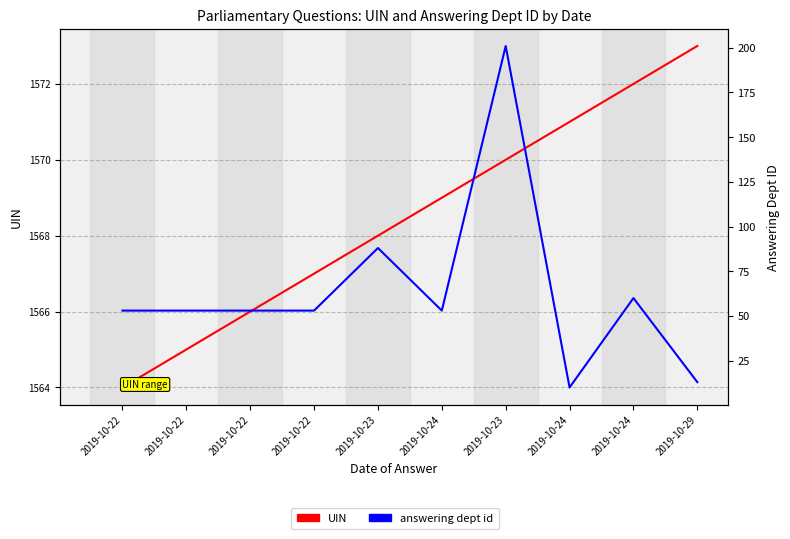

Which series changed the most between 2019-10-22 and 2019-10-22?

UIN